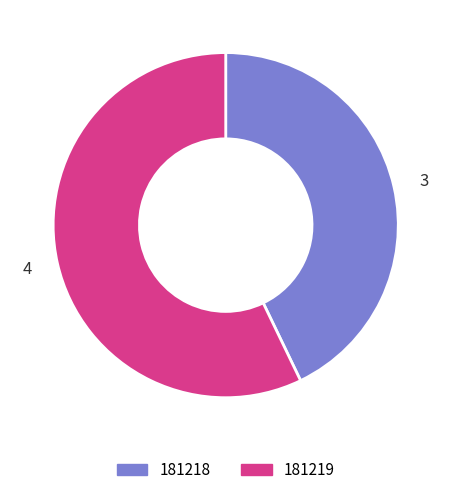

What is the largest slice in the pie chart?

4